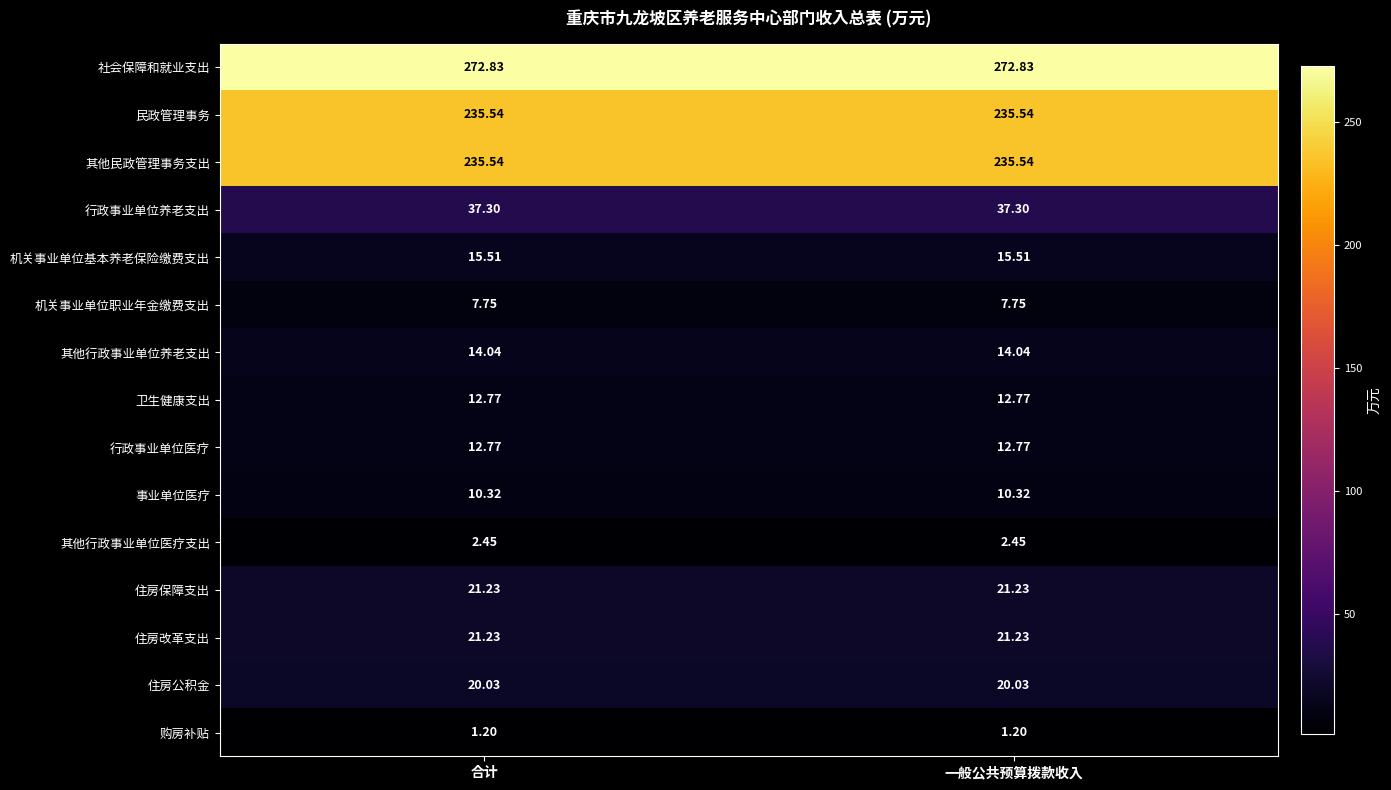

Is the value of 其他行政事业单位医疗支出 at 合计 greater than the value of 住房改革支出 at 一般公共预算拨款收入?

No